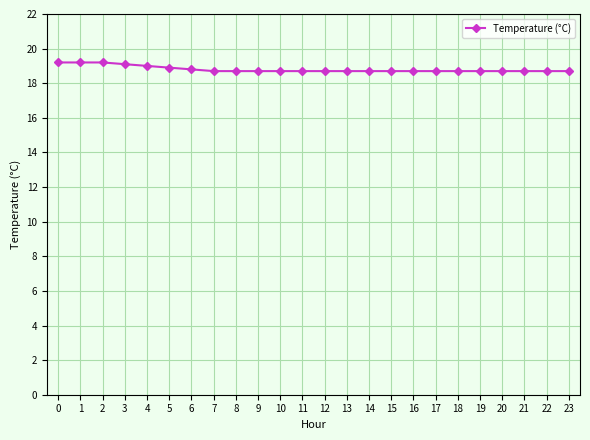

Is it true that the value at 13 is 26.3?

False